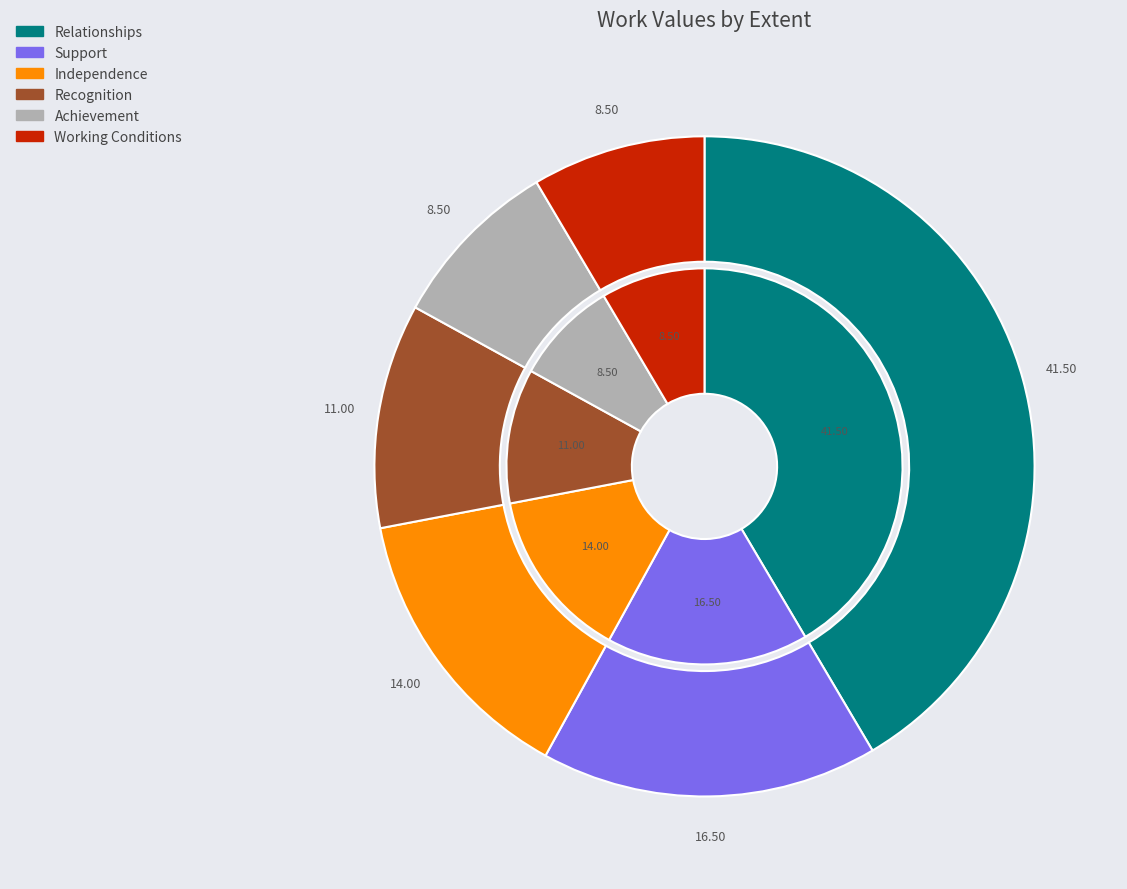

Approximately how many times larger is the value at Relationships compared to Recognition?

3.8